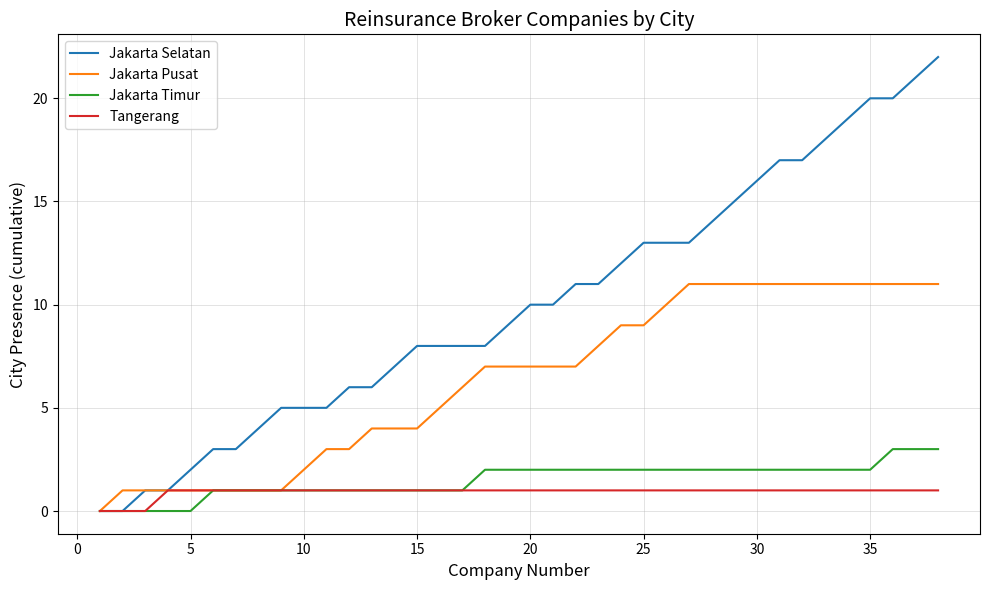

Does the chart display data point markers on the line(s)?

No